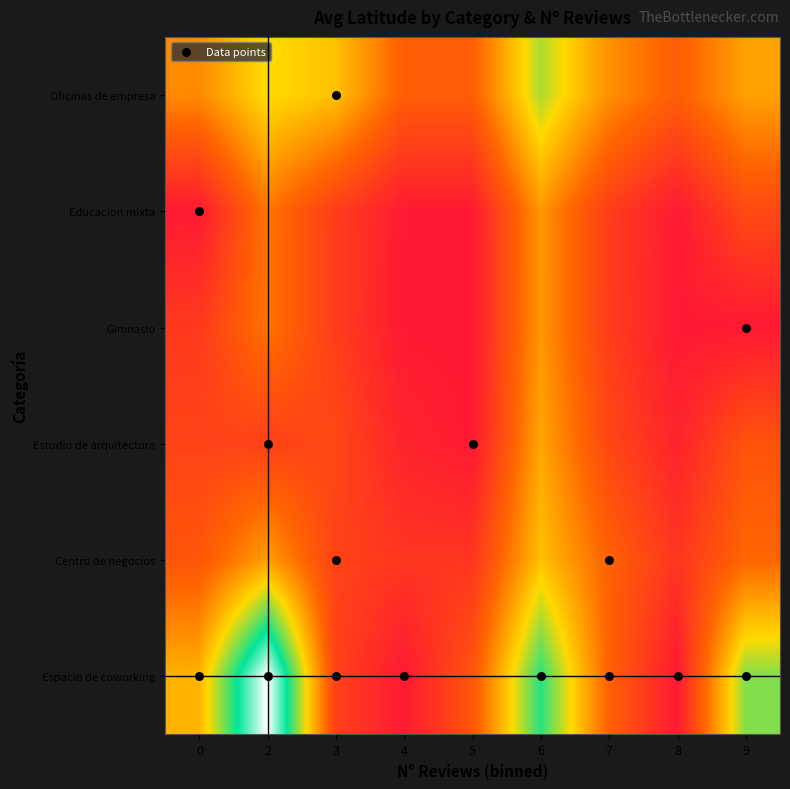

True or false: Estudio de arquitectura has a value of 39.0 at 2.

True